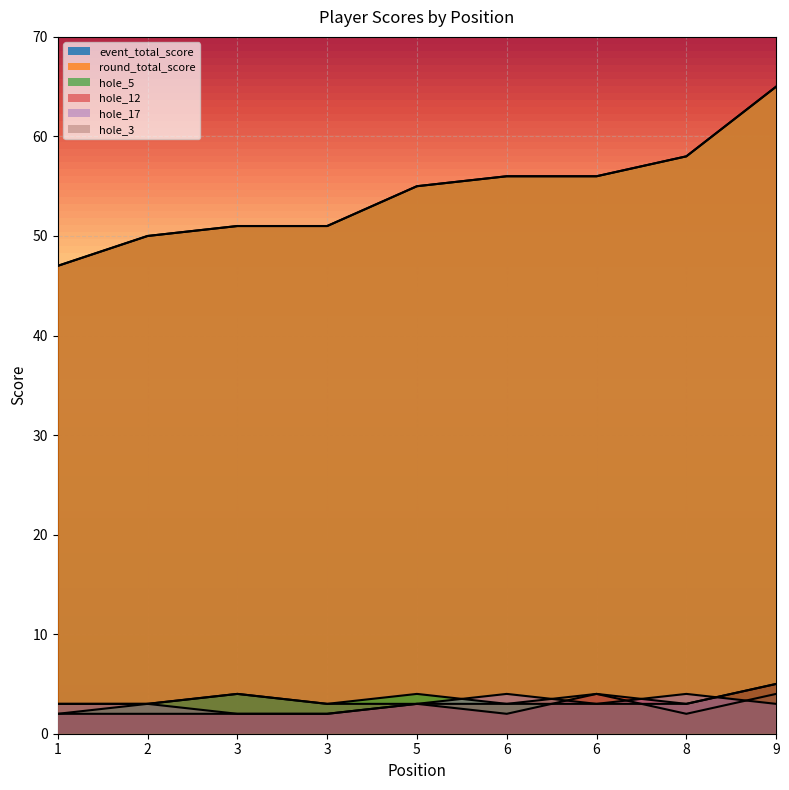

True or false: event_total_score and hole_17 intersect in this chart.

False